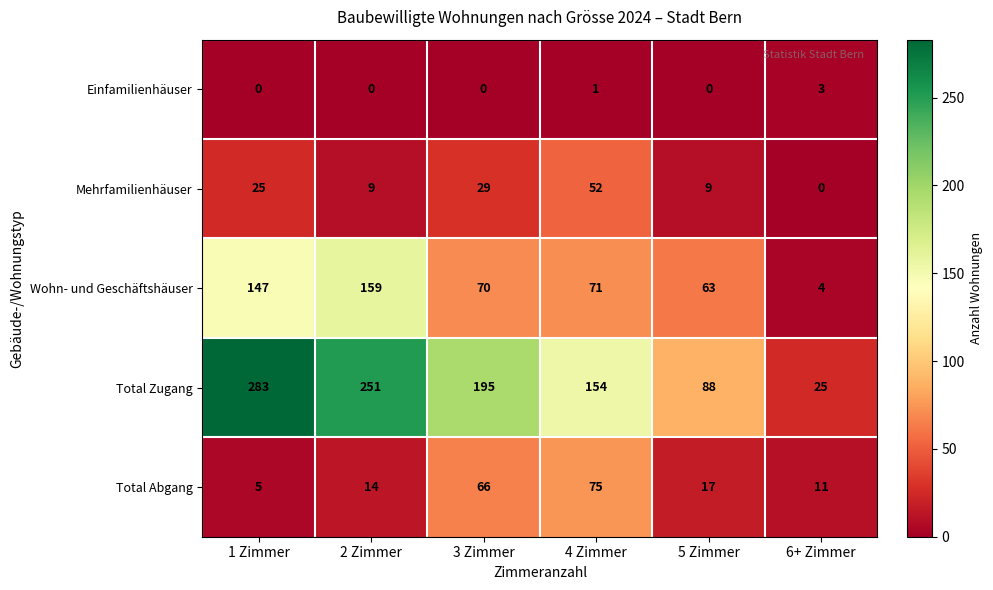

What is the total value across all series at 6+ Zimmer?

43